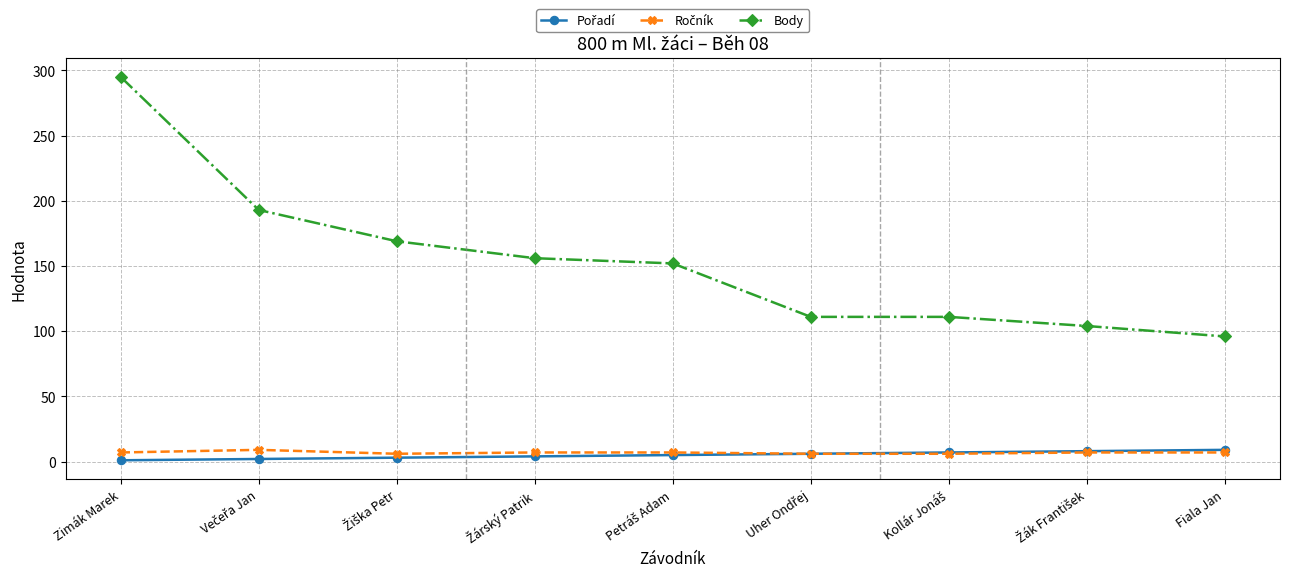

At which category is the sum across all series the highest?

Zimák Marek